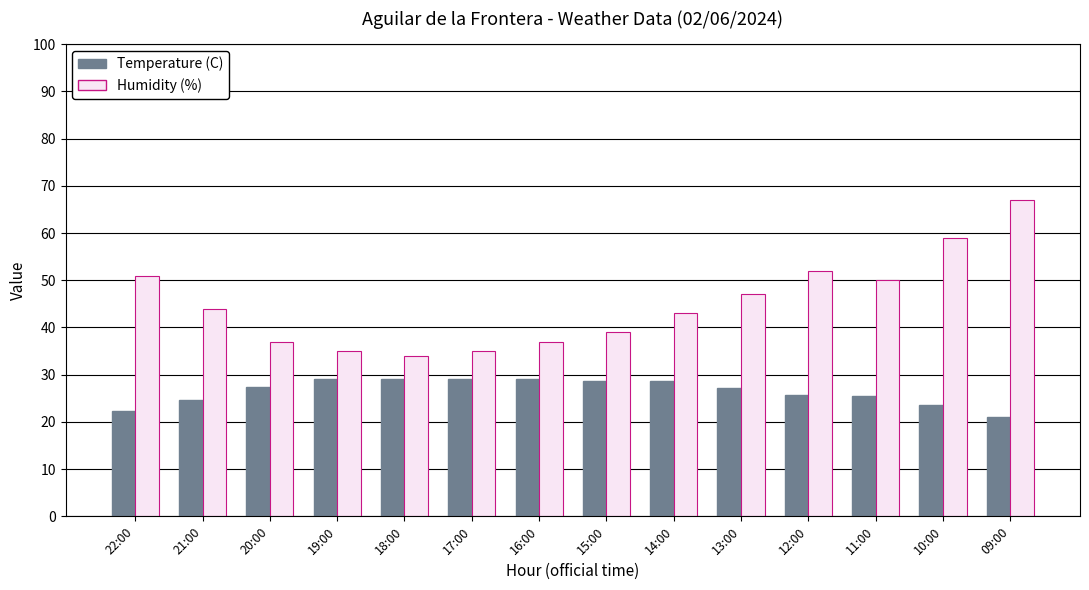

At which label does Humidity (%) first exceed 44?

22:00